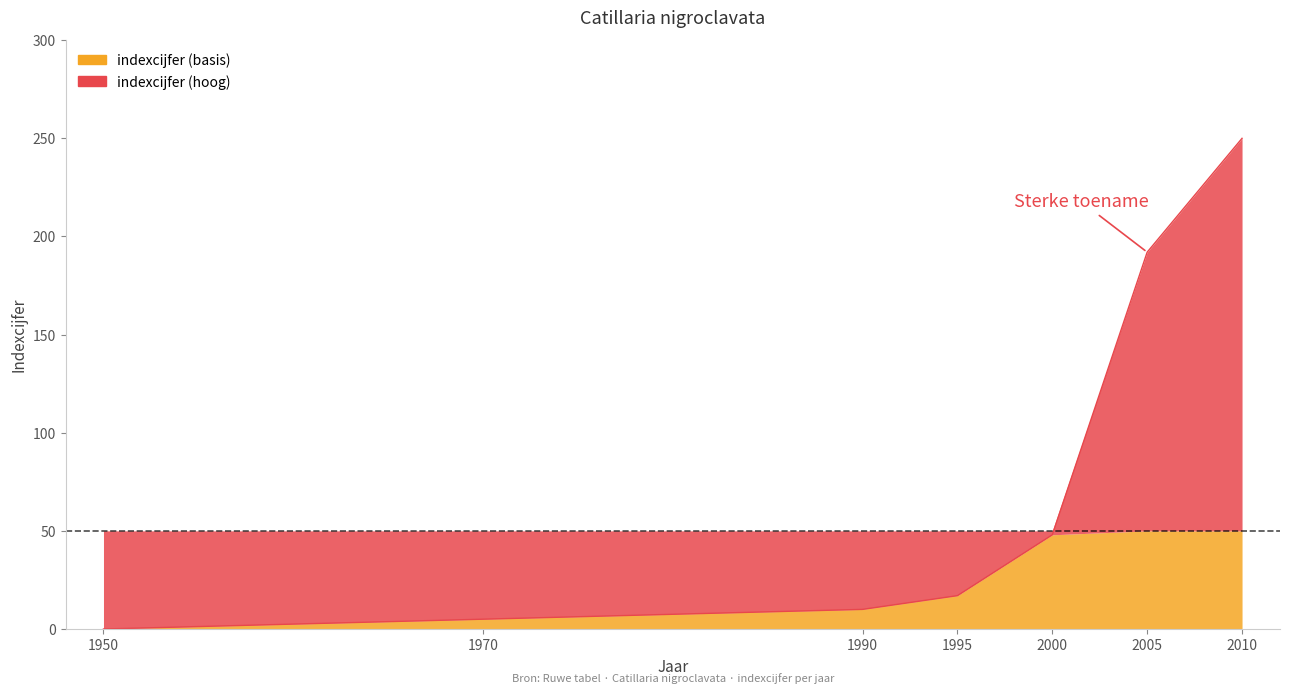

True or false: the data has more than 0 interior local peaks.

False